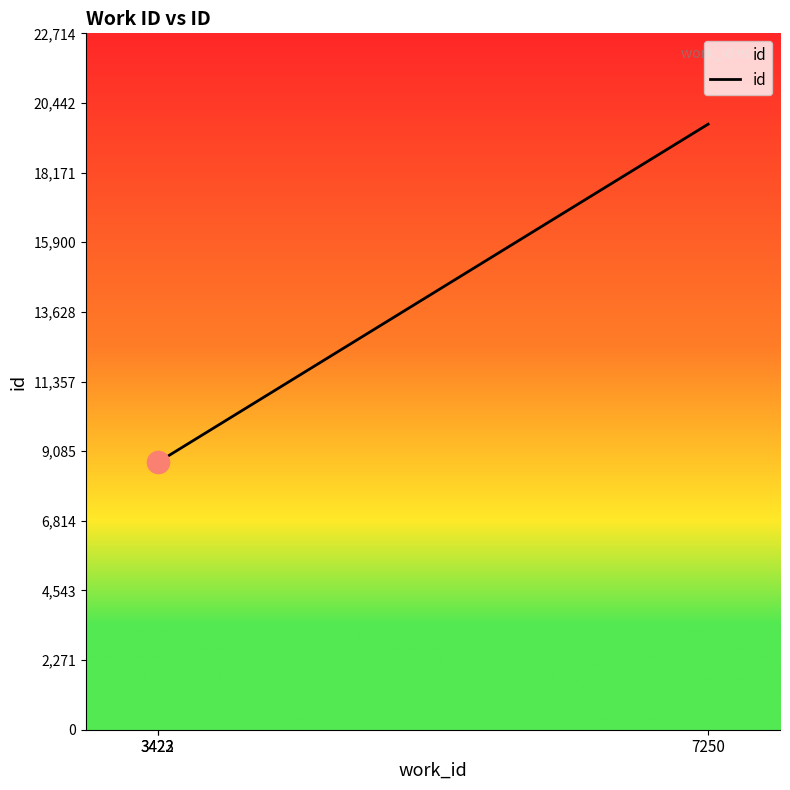

Approximately how many times larger is the value at 3422 compared to 7250?

0.4